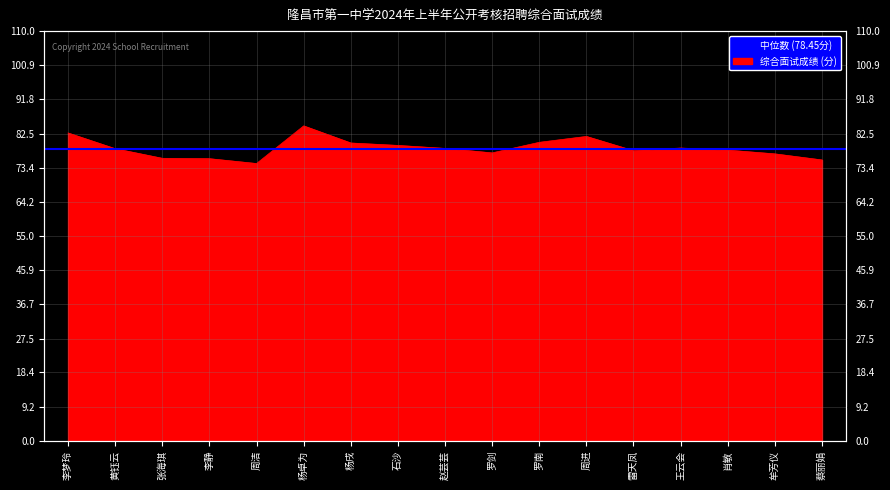

What is the label of the 13th point from the right?

周洁